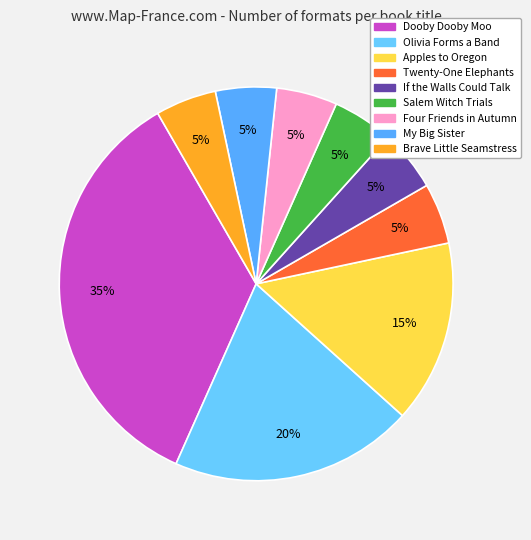

To the nearest percent, what is the average slice percentage?

11%